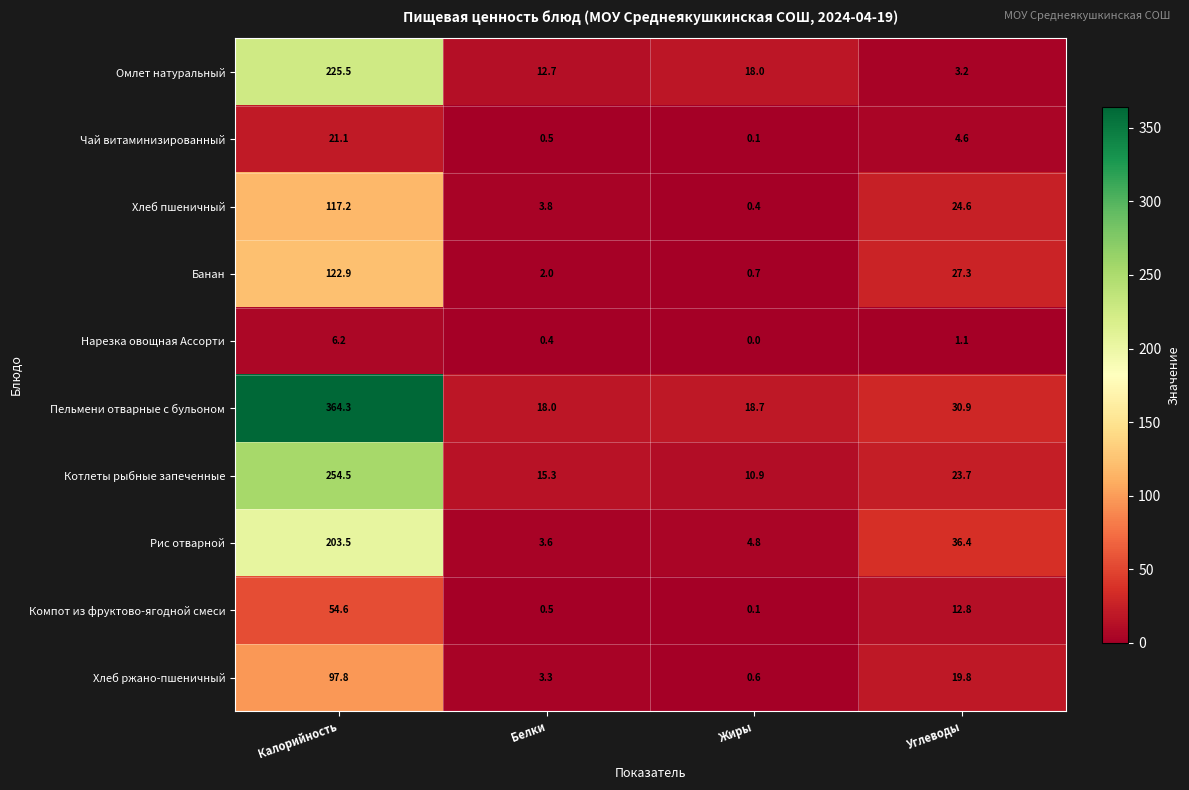

Rank the categories by Рис отварной value from lowest to highest.

Белки, Жиры, Углеводы, Калорийность